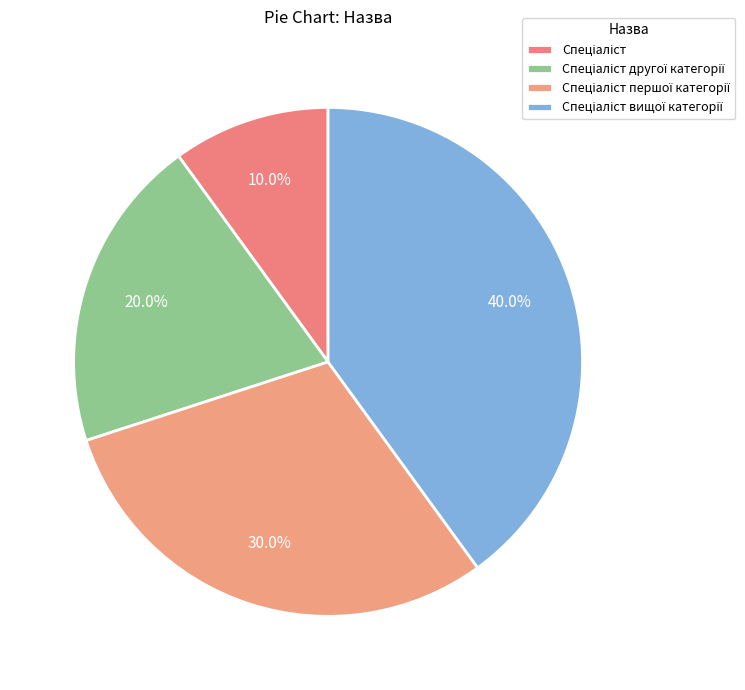

Rank the categories by value from highest to lowest.

Спеціаліст вищої категорії, Спеціаліст першої категорії, Спеціаліст другої категорії, Спеціаліст